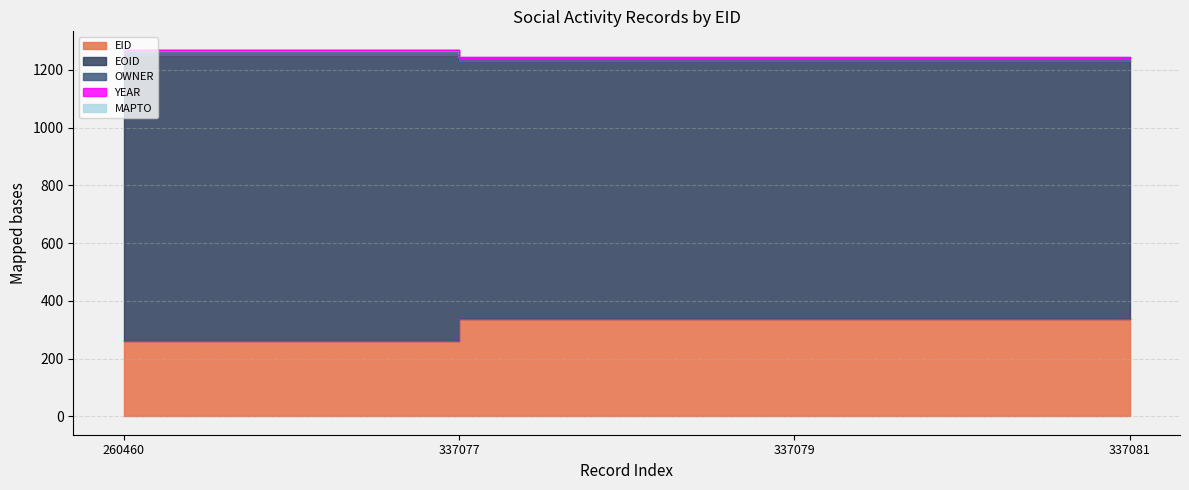

The EOID series shows 1242.5 at 337079. True or false?

True